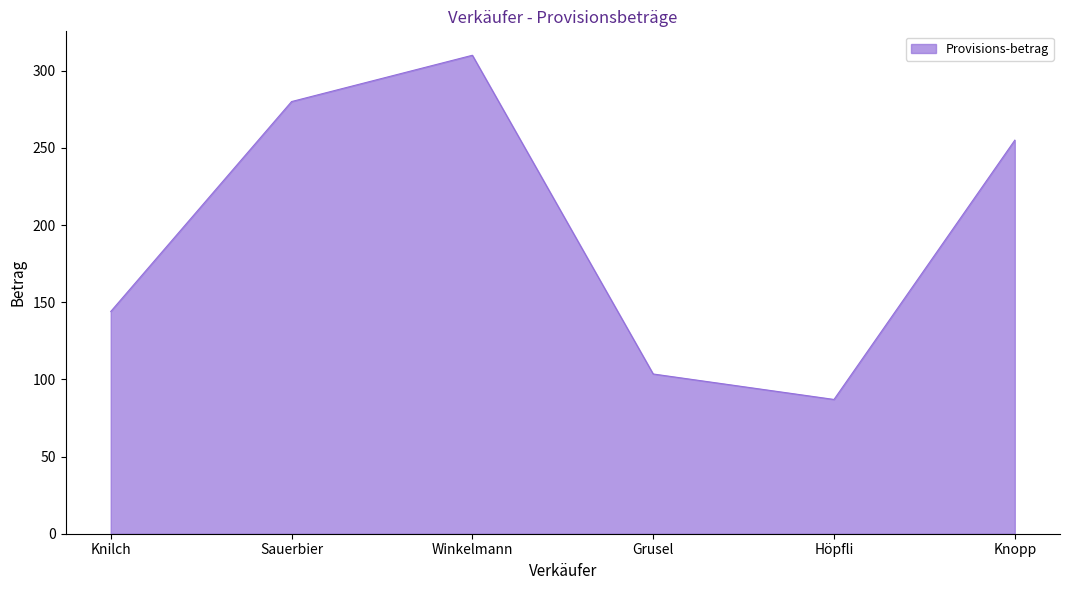

Reading left to right, what are all the values shown in this chart?

Knilch=144.0	Sauerbier=280.0	Winkelmann=310.0	Grusel=103.5	Höpfli=87.0	Knopp=255.0